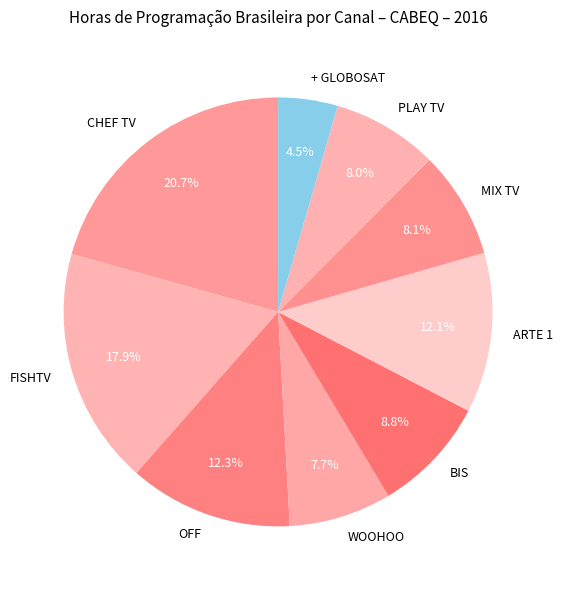

Does BIS account for over 50% of the chart?

No